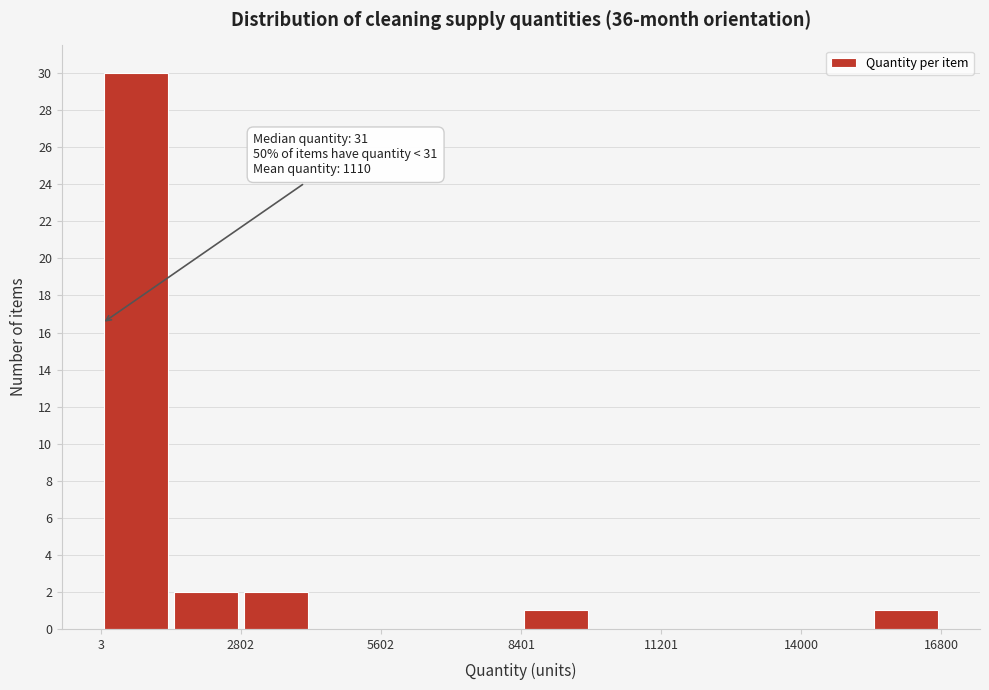

Read against the x-axis, roughly where is the centre of the tallest bar?

500